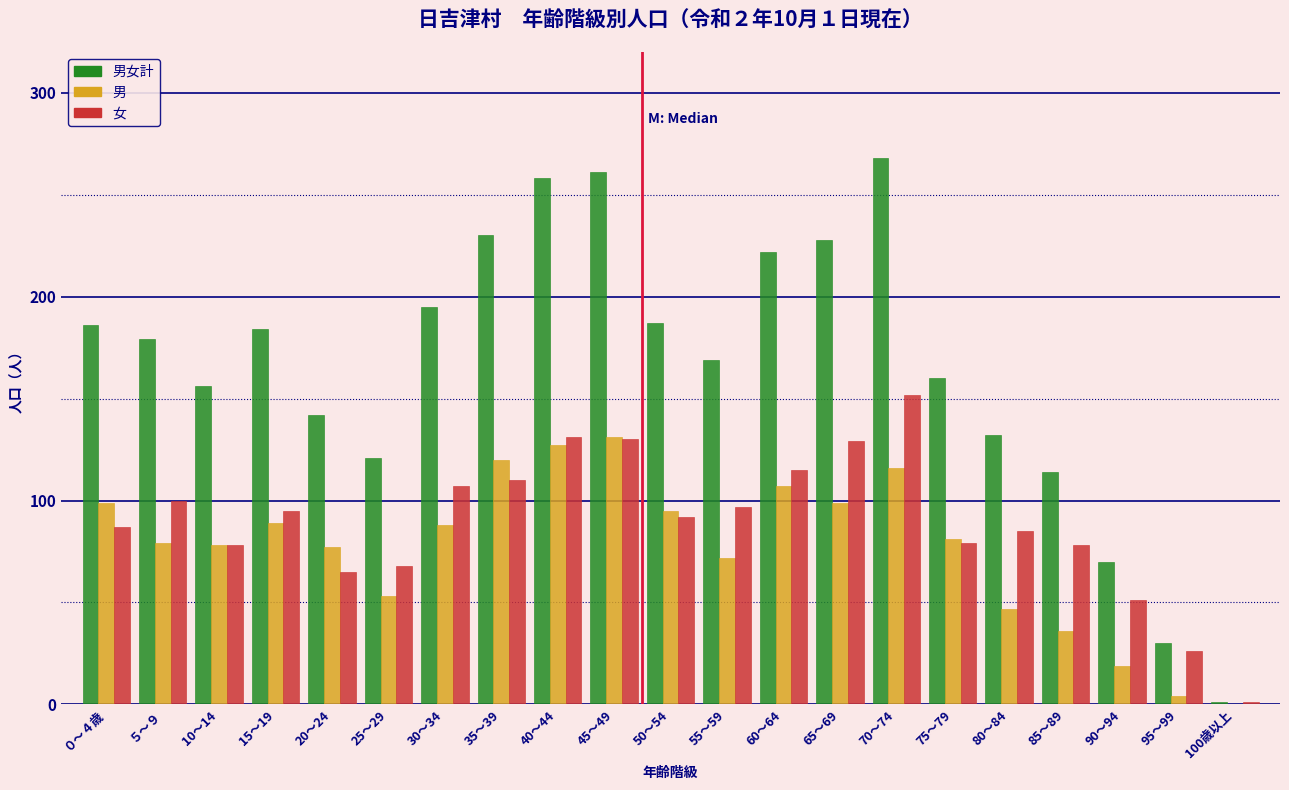

At which category does the chart reach its peak across all series?

70～74